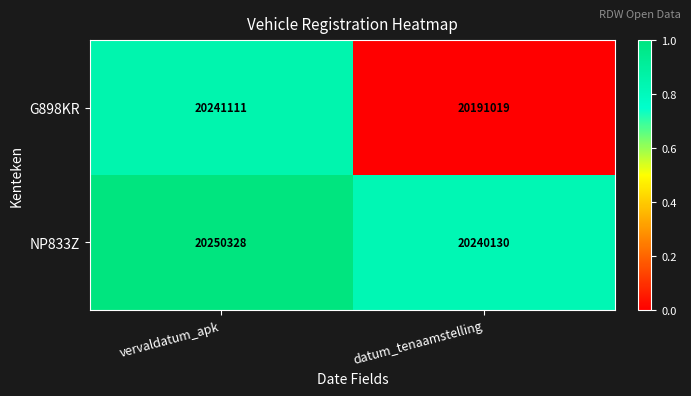

What is the difference between the maximum and minimum values in the NP833Z series?

10198